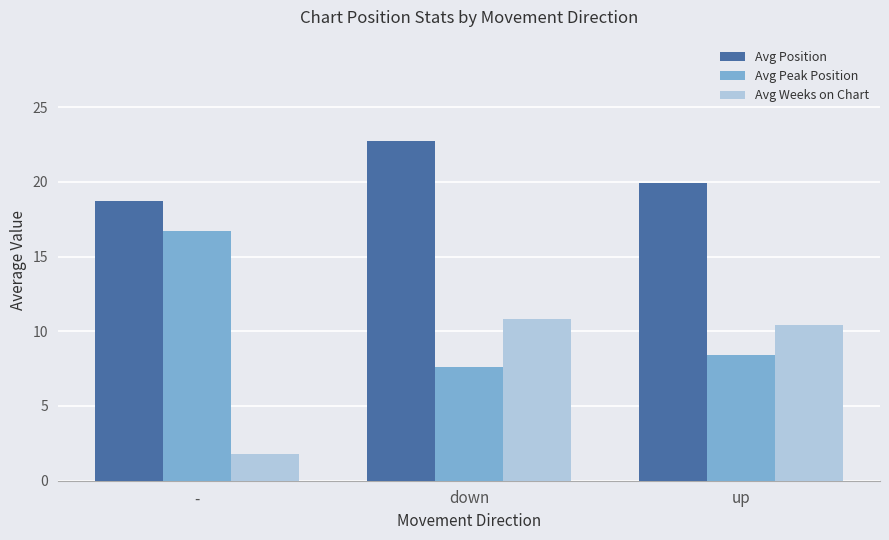

How many data points in Avg Position are less than 19?

1